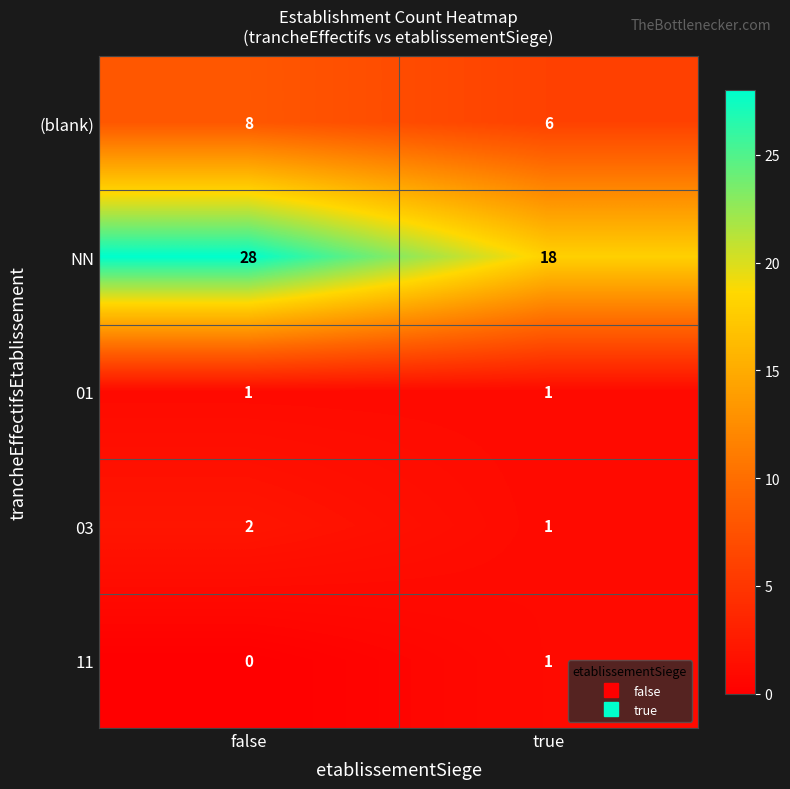

Which series has the largest range (max minus min)?

NN